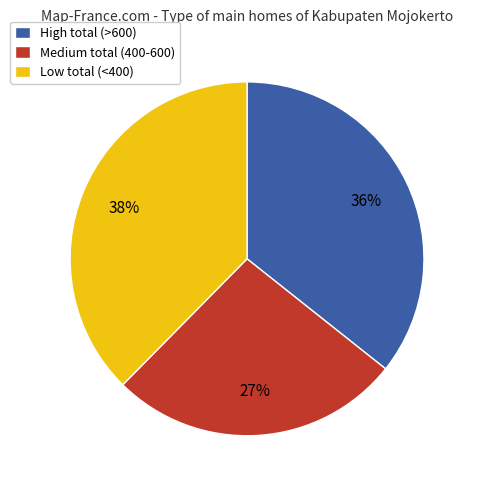

To the nearest percent, what is the average slice percentage?

33%